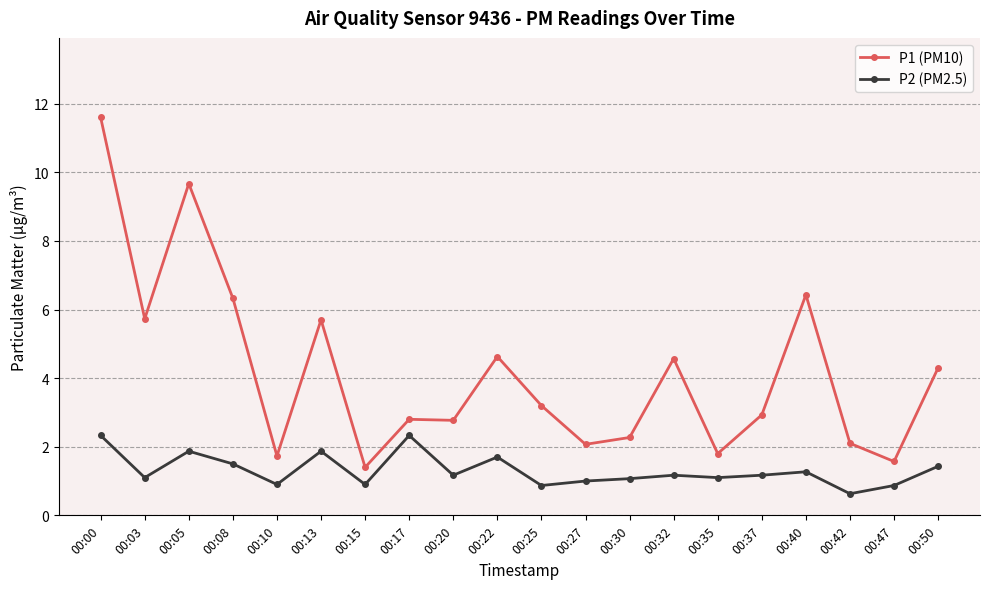

List the series in order of their peak value, highest first.

P1 (PM10), P2 (PM2.5)